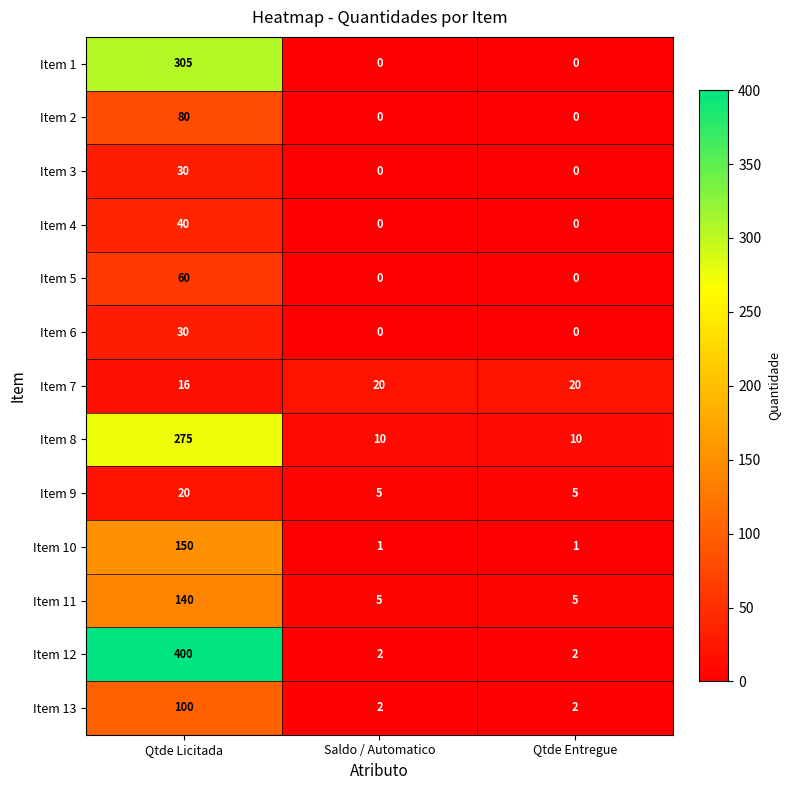

Which category has the highest value in the Item 13 series?

Qtde Licitada